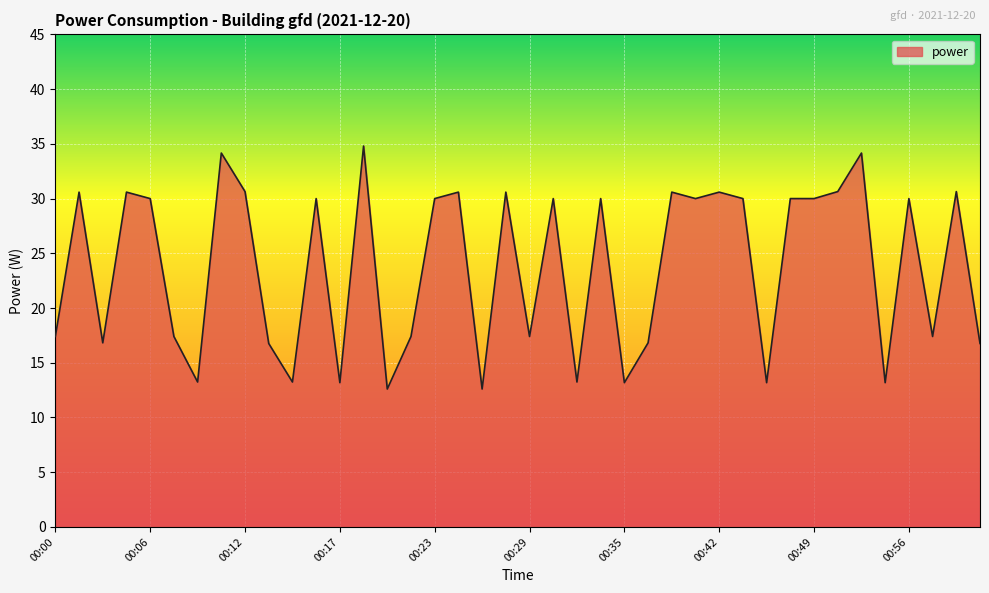

What is the greatest value displayed?

34.8